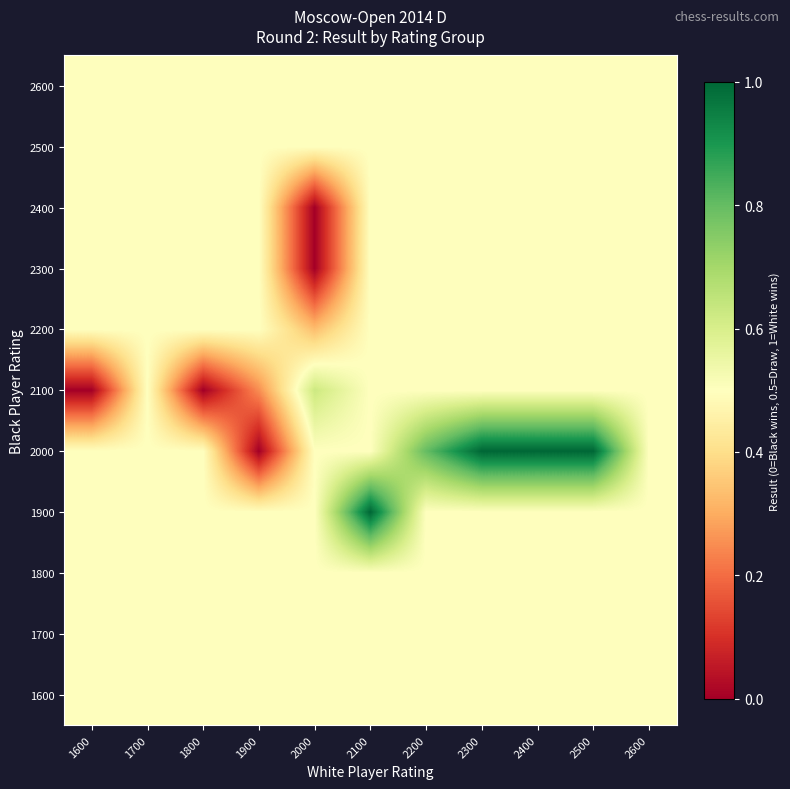

Reading right to left, transcribe all the data shown in this chart.

1600: 2600=0.5	2500=0.5	2400=0.5	2300=0.5	2200=0.5	2100=0.5	2000=0.5	1900=0.5	1800=0.5	1700=0.5	1600=0.5
1700: 2600=0.5	2500=0.5	2400=0.5	2300=0.5	2200=0.5	2100=0.5	2000=0.5	1900=0.5	1800=0.5	1700=0.5	1600=0.5
1800: 2600=0.5	2500=0.5	2400=0.5	2300=0.5	2200=0.5	2100=0.5	2000=0.5	1900=0.5	1800=0.5	1700=0.5	1600=0.5
1900: 2600=0.5	2500=0.5	2400=0.5	2300=0.5	2200=0.5	2100=1.0	2000=0.5	1900=0.5	1800=0.5	1700=0.5	1600=0.5
2000: 2600=0.5	2500=1.0	2400=1.0	2300=1.0	2200=0.8	2100=0.5	2000=0.5	1900=0.0	1800=0.5	1700=0.5	1600=0.5
2100: 2600=0.5	2500=0.5	2400=0.5	2300=0.5	2200=0.5	2100=0.5	2000=0.6	1900=0.2	1800=0.0	1700=0.5	1600=0.0
2200: 2600=0.5	2500=0.5	2400=0.5	2300=0.5	2200=0.5	2100=0.5	2000=0.3	1900=0.5	1800=0.5	1700=0.5	1600=0.5
2300: 2600=0.5	2500=0.5	2400=0.5	2300=0.5	2200=0.5	2100=0.5	2000=0.0	1900=0.5	1800=0.5	1700=0.5	1600=0.5
2400: 2600=0.5	2500=0.5	2400=0.5	2300=0.5	2200=0.5	2100=0.5	2000=0.0	1900=0.5	1800=0.5	1700=0.5	1600=0.5
2500: 2600=0.5	2500=0.5	2400=0.5	2300=0.5	2200=0.5	2100=0.5	2000=0.5	1900=0.5	1800=0.5	1700=0.5	1600=0.5
2600: 2600=0.5	2500=0.5	2400=0.5	2300=0.5	2200=0.5	2100=0.5	2000=0.5	1900=0.5	1800=0.5	1700=0.5	1600=0.5